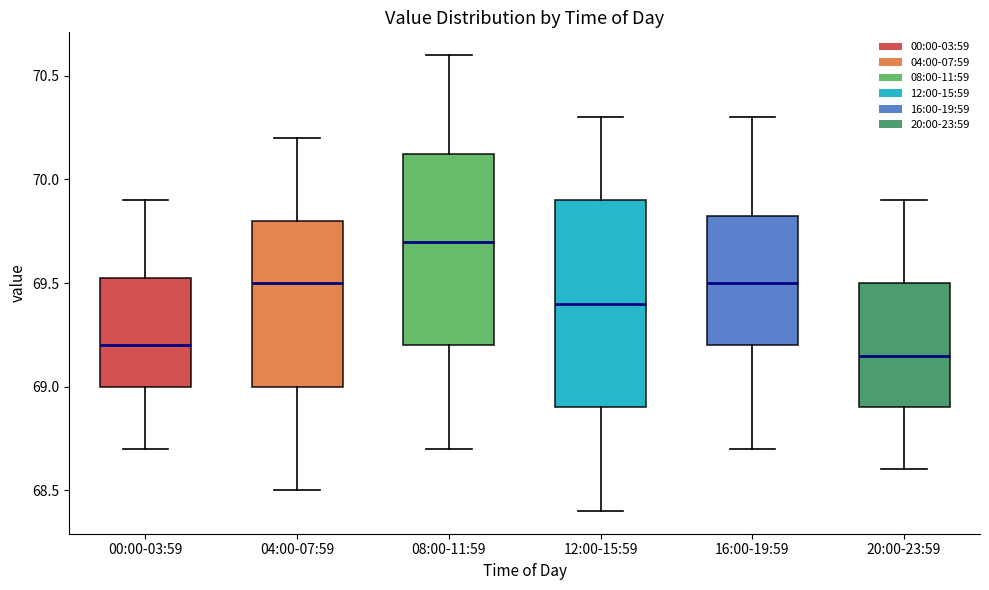

Comparing the boxes themselves (not the whiskers), which one is the tallest?

12:00-15:59